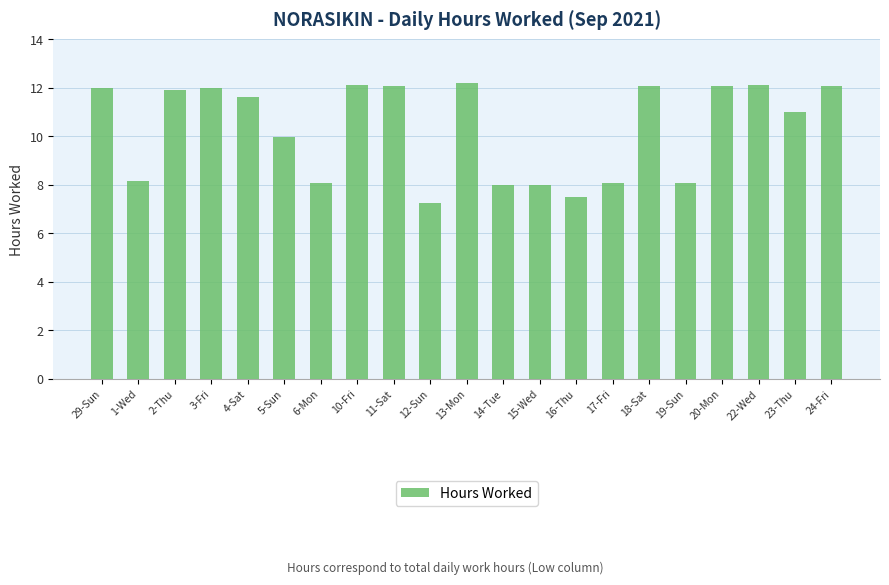

Is it true that the value at 1-Wed is 8.2?

True